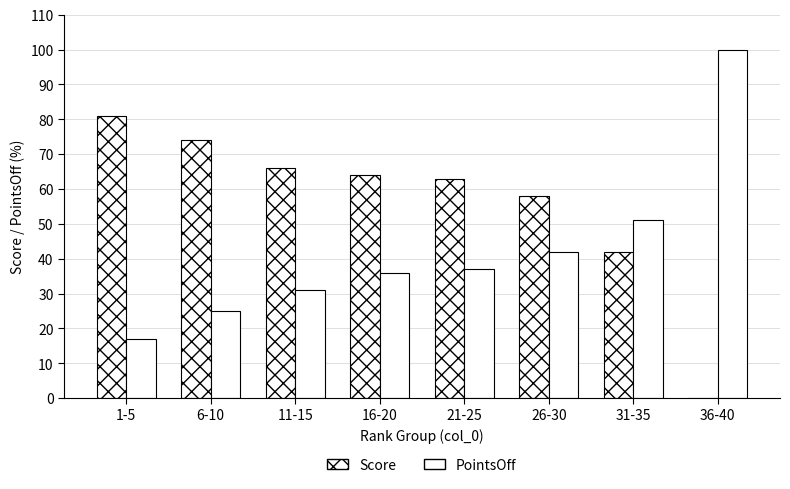

How many categories are shown in the chart?

8